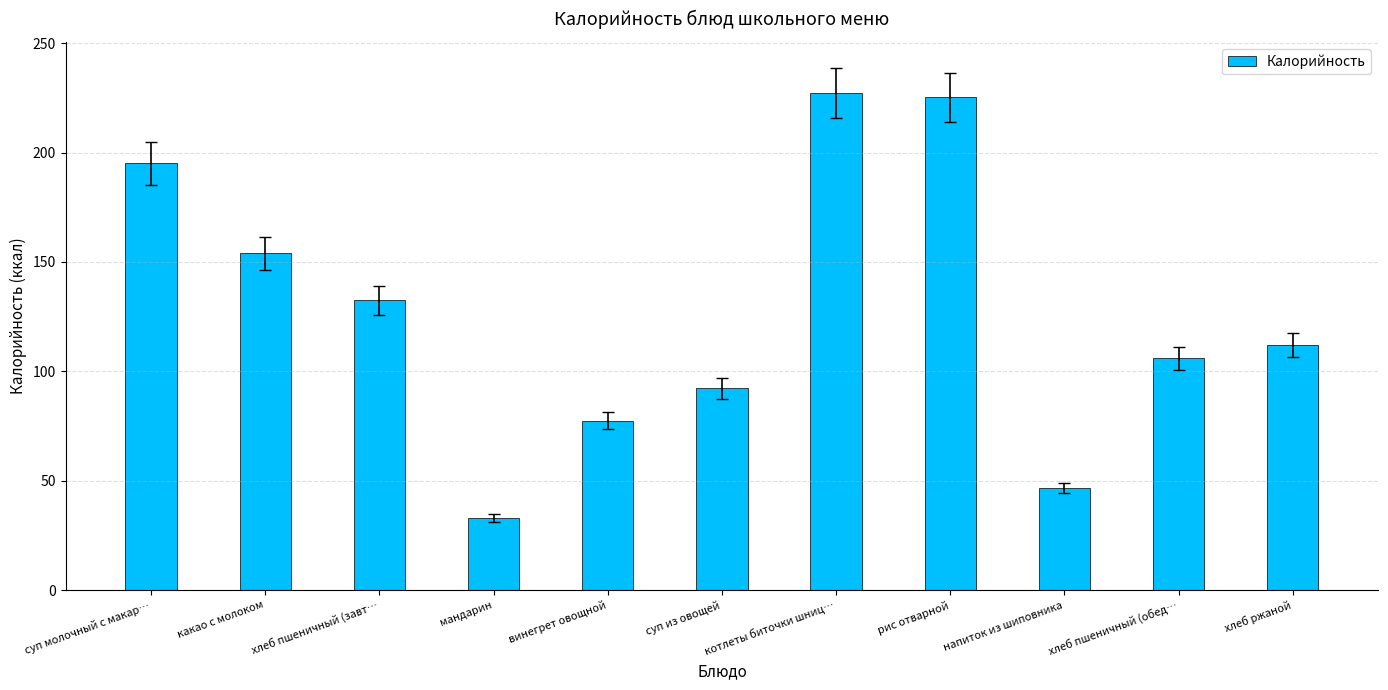

Which category has the highest value across all series?

котлеты биточки шниц…